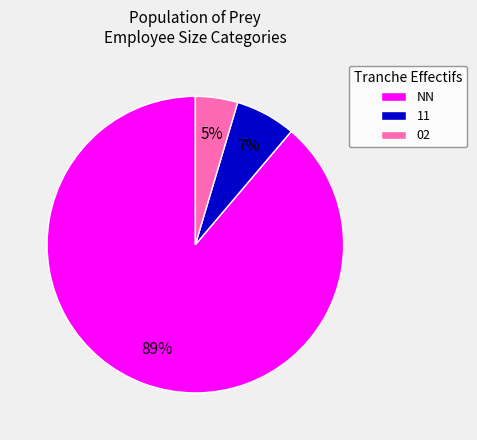

What is the smallest slice in the pie chart?

02